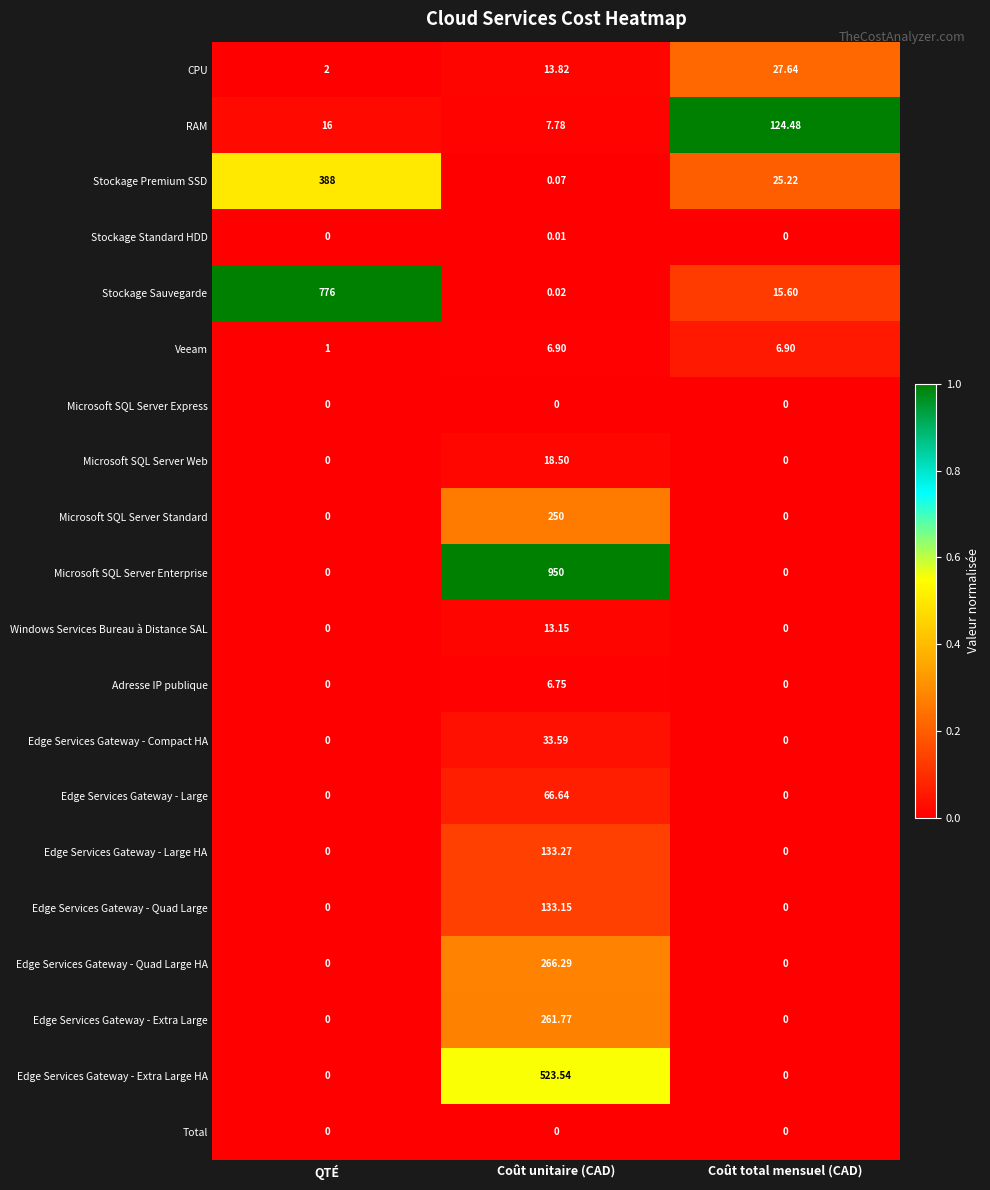

Which label corresponds to the largest value in the chart?

Coût unitaire (CAD)